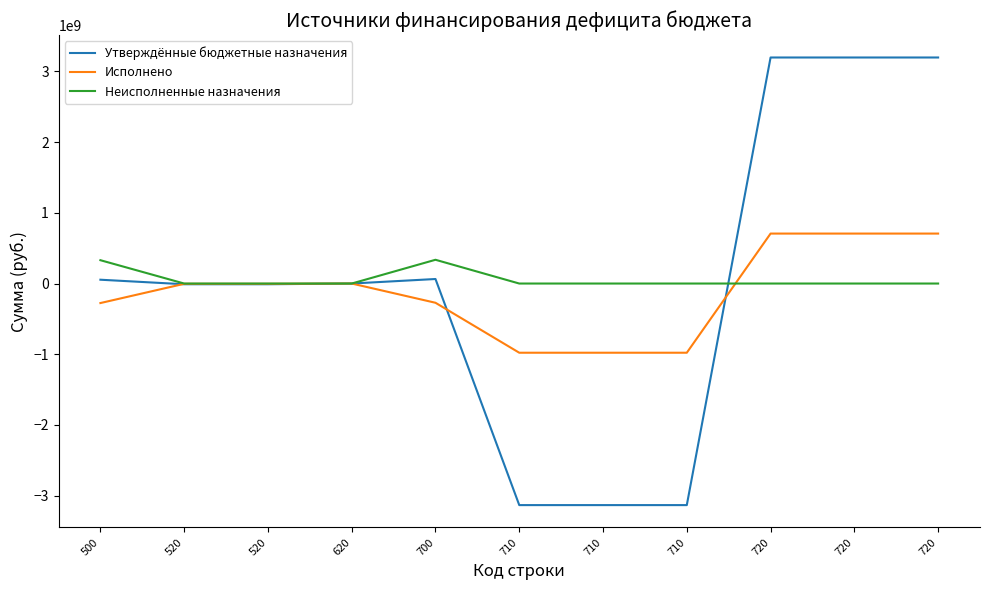

What are all the series names shown in the legend?

Утверждённые бюджетные назначения, Исполнено, Неисполненные назначения